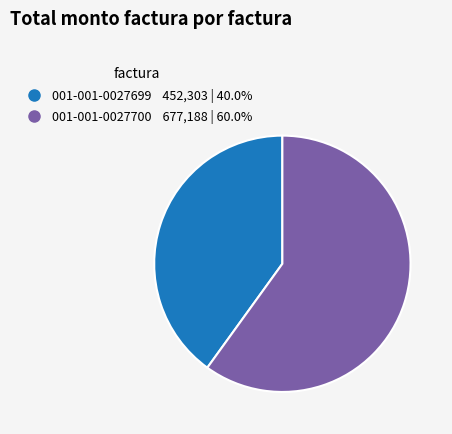

Is it true that 001-001-0027700 is 60% of the pie?

True